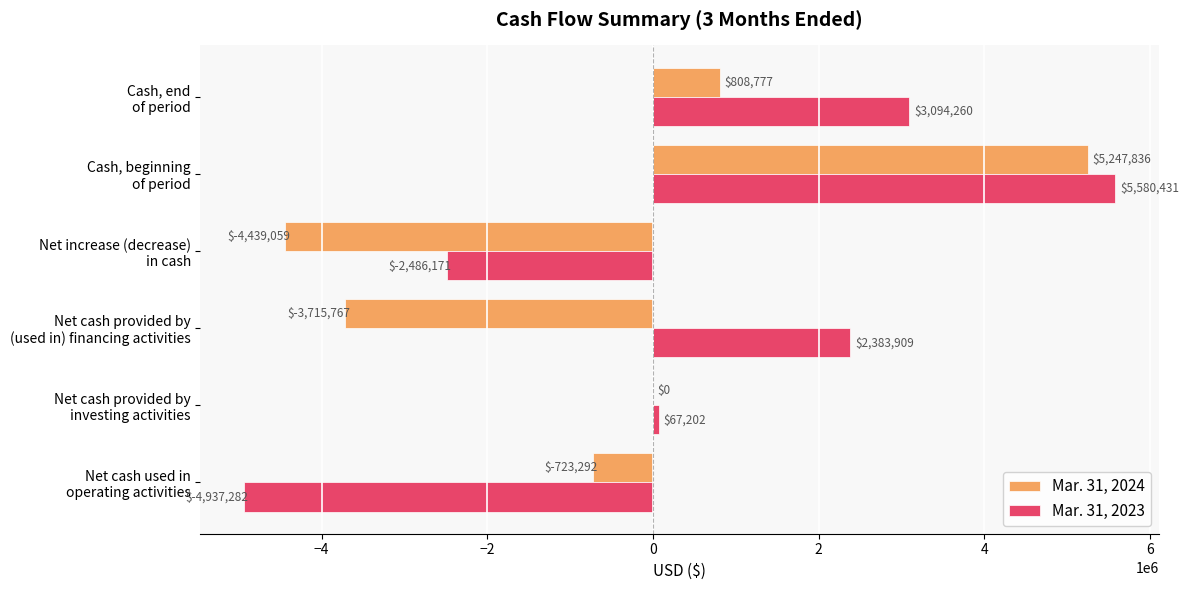

Which series has the largest total across all categories?

Mar. 31, 2023